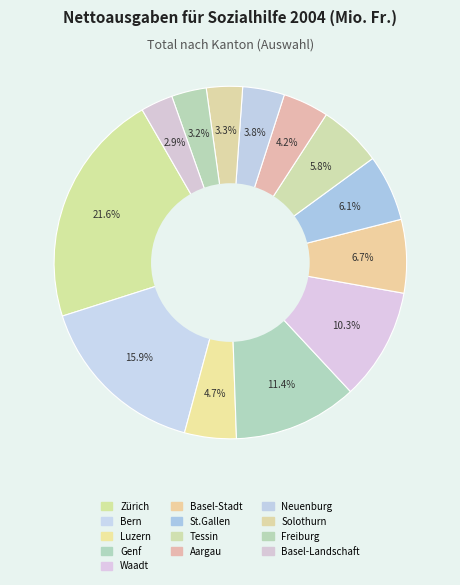

Between St.Gallen and Freiburg, which is larger?

St.Gallen